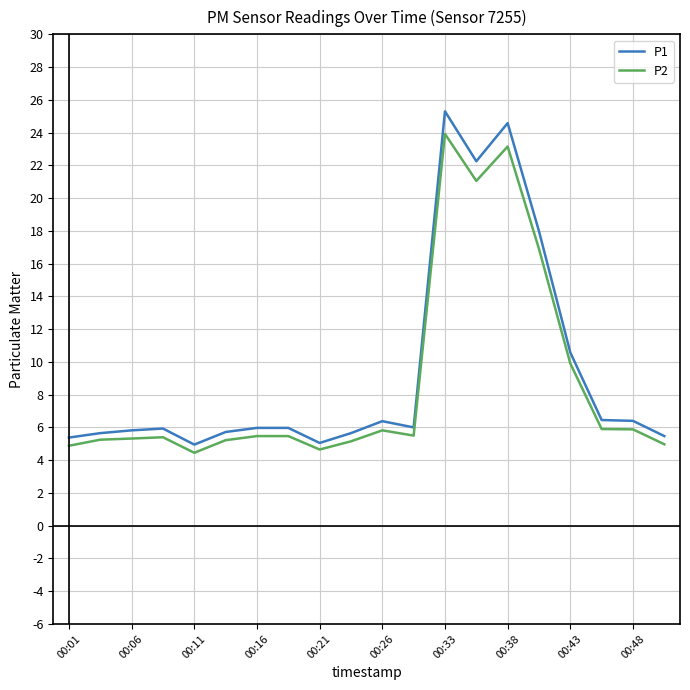

True or false: P2 and P1 cross at least once.

False